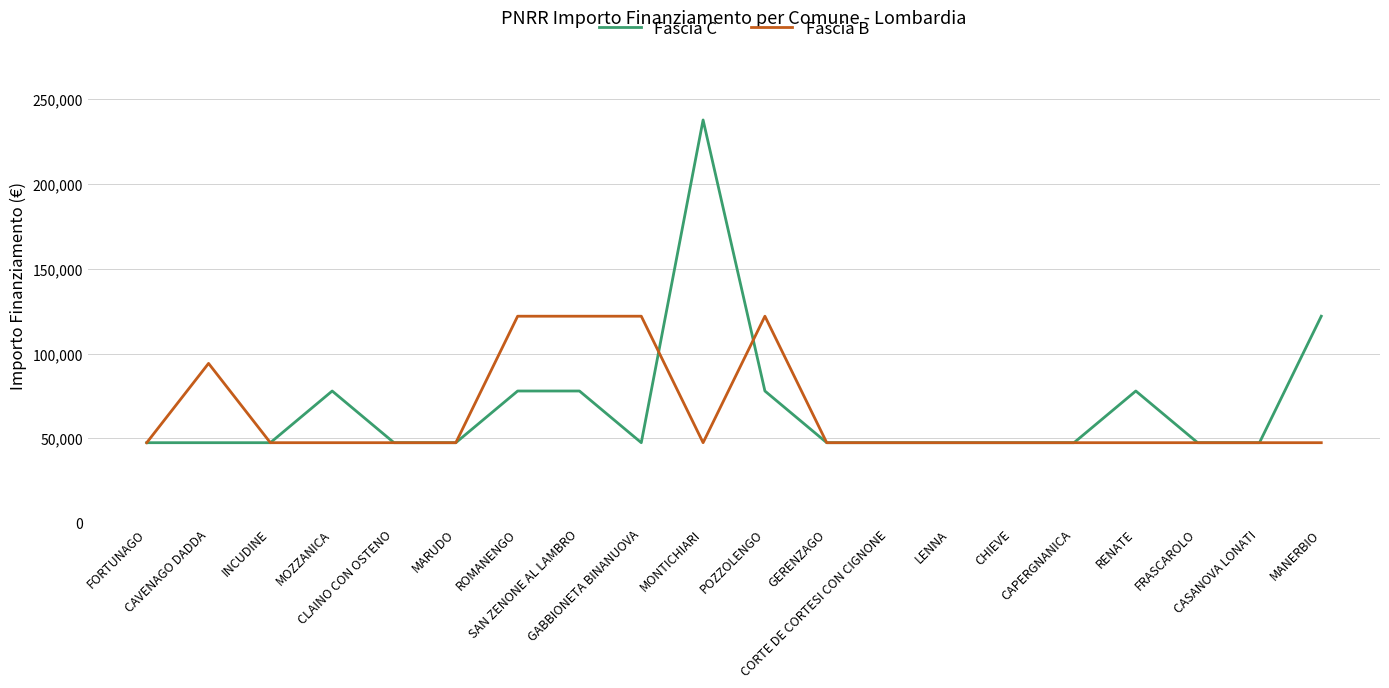

Which series has the largest range (max minus min)?

Fascia C